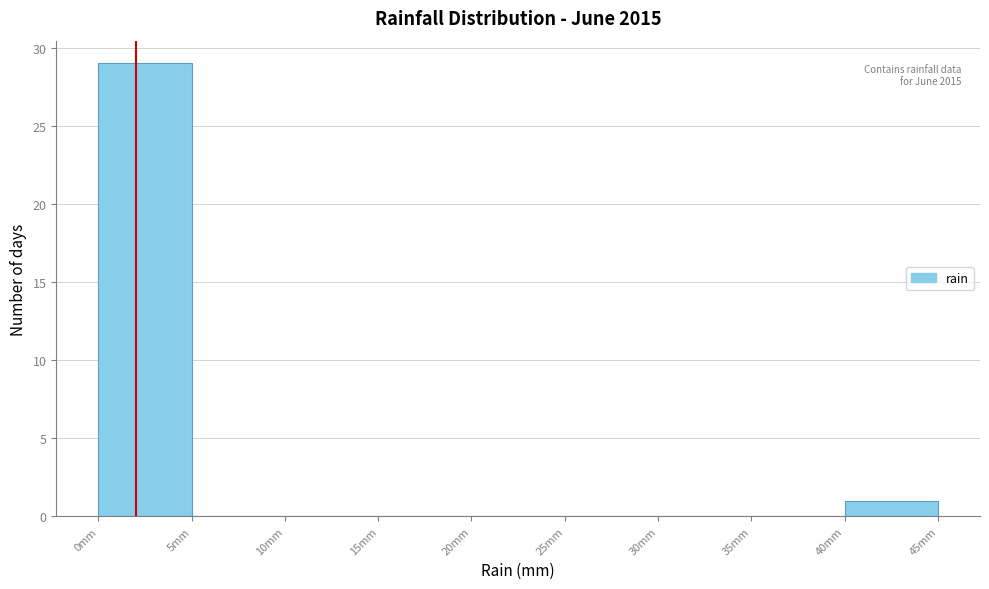

Over which range of the x-axis is the bar tallest?

0 to 5